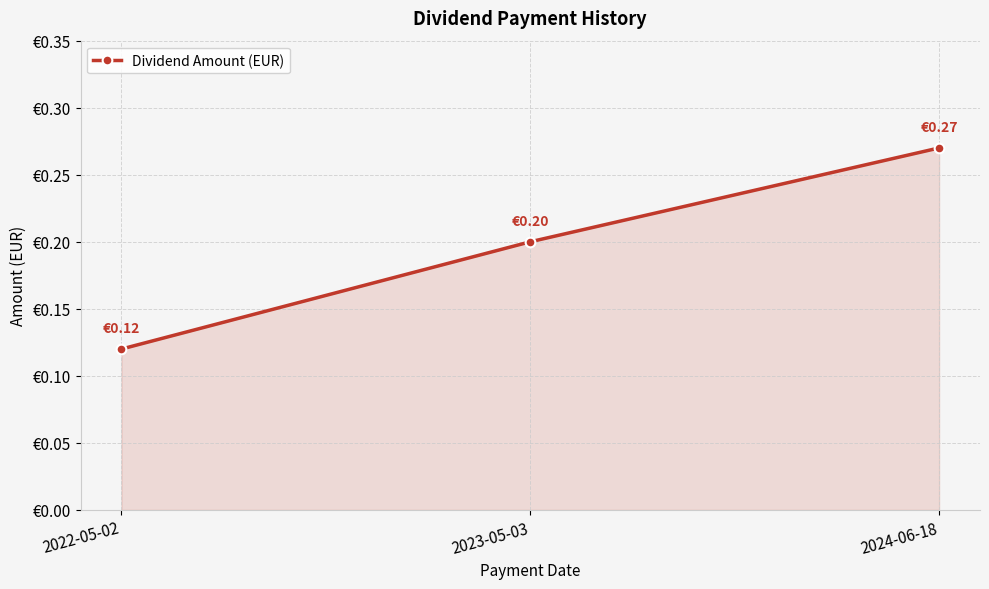

Which label corresponds to the largest value in the chart?

2024-06-18